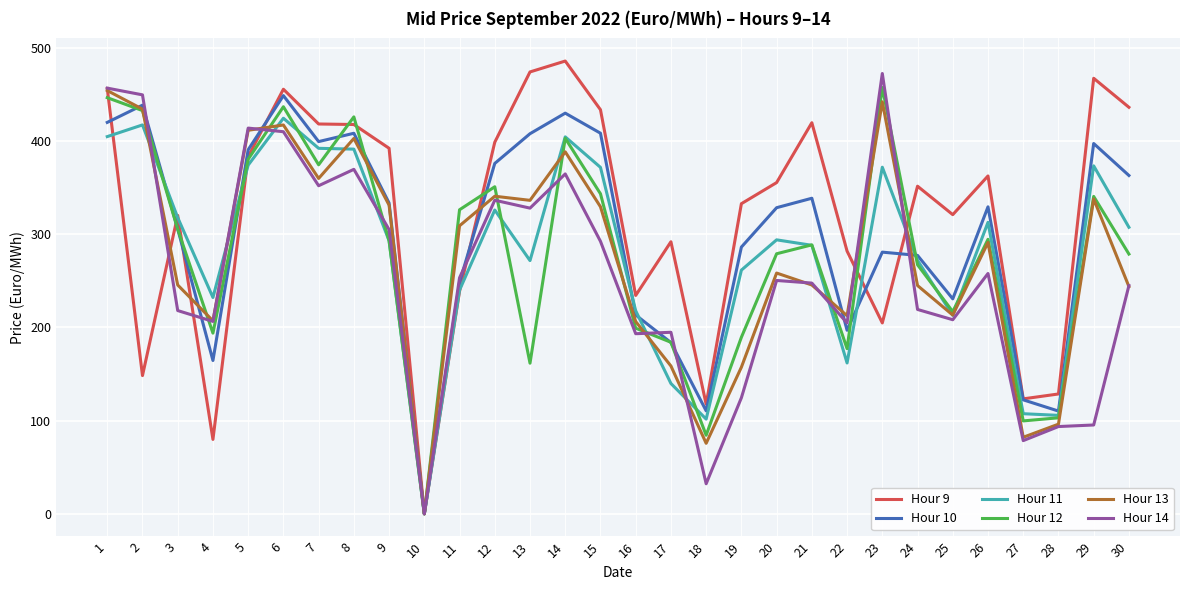

Where does the Hour 9 series first go above 355?

1